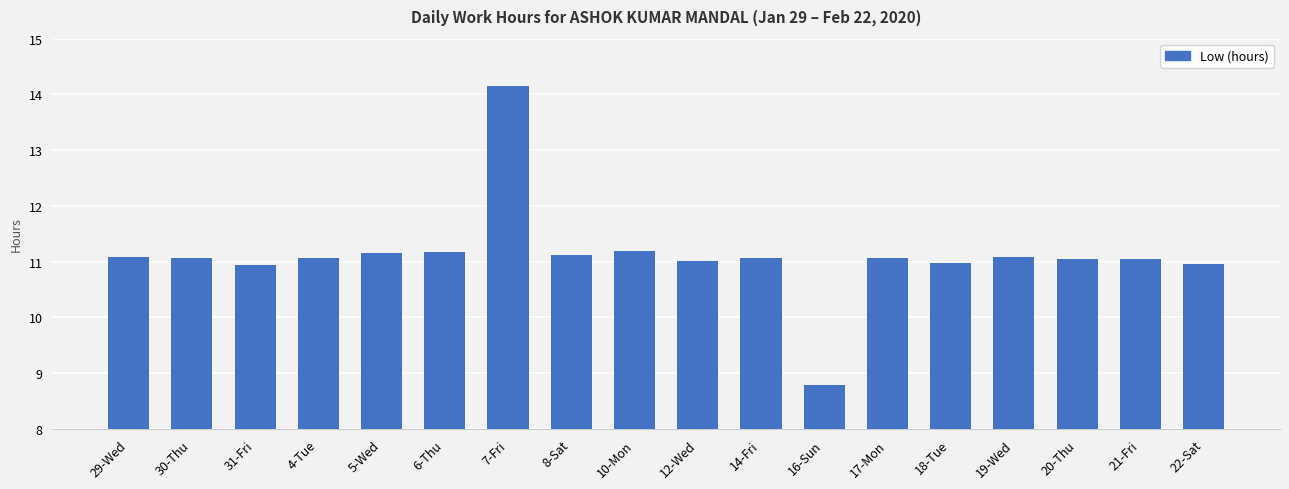

Count the number of data series in this chart.

1